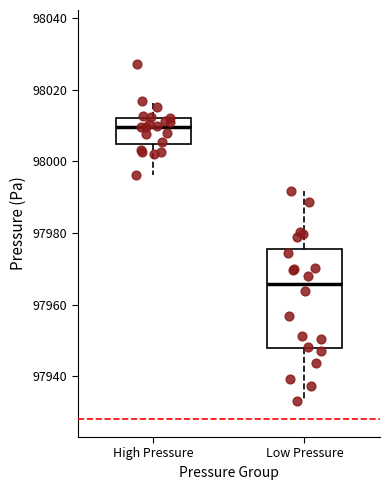

Which box has the lowest median line?

Low Pressure